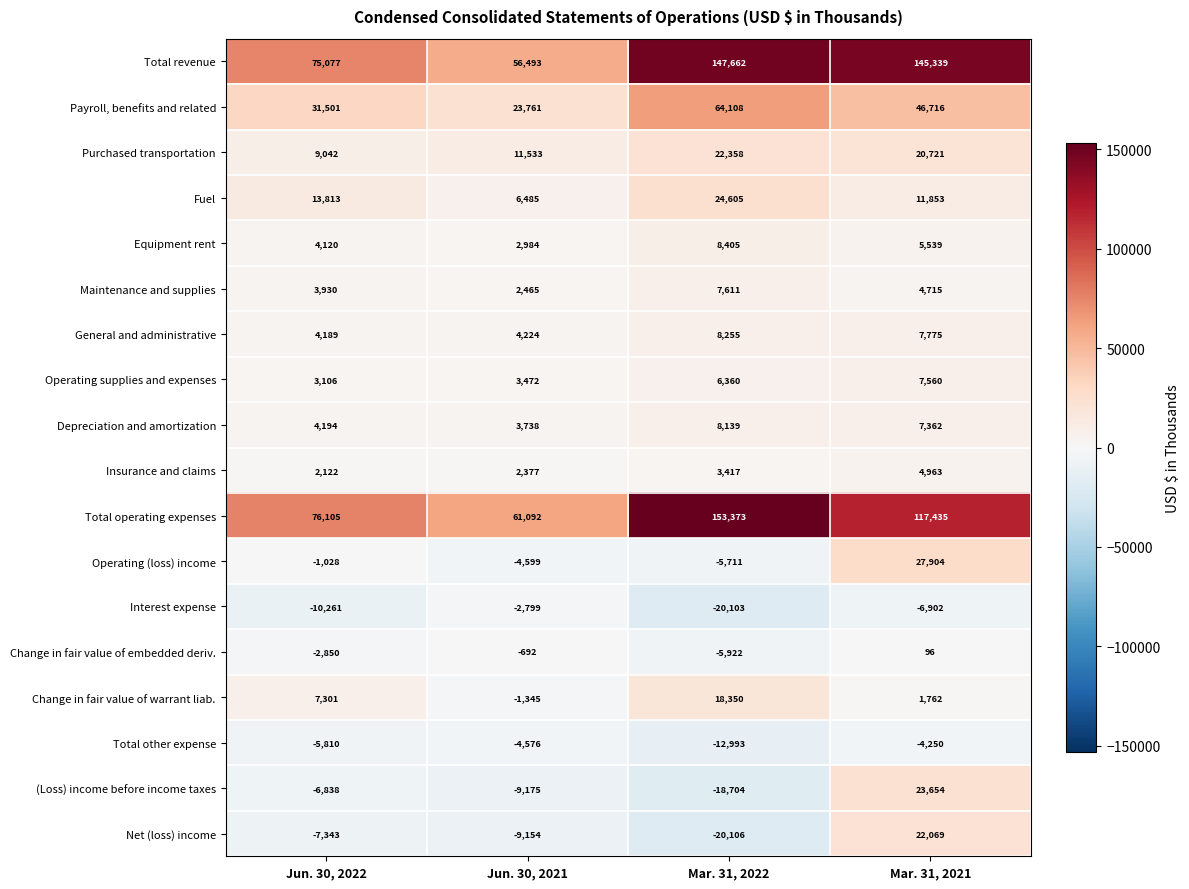

What is the sum of the Interest expense values at Mar. 31, 2021 and Jun. 30, 2021?

-9701